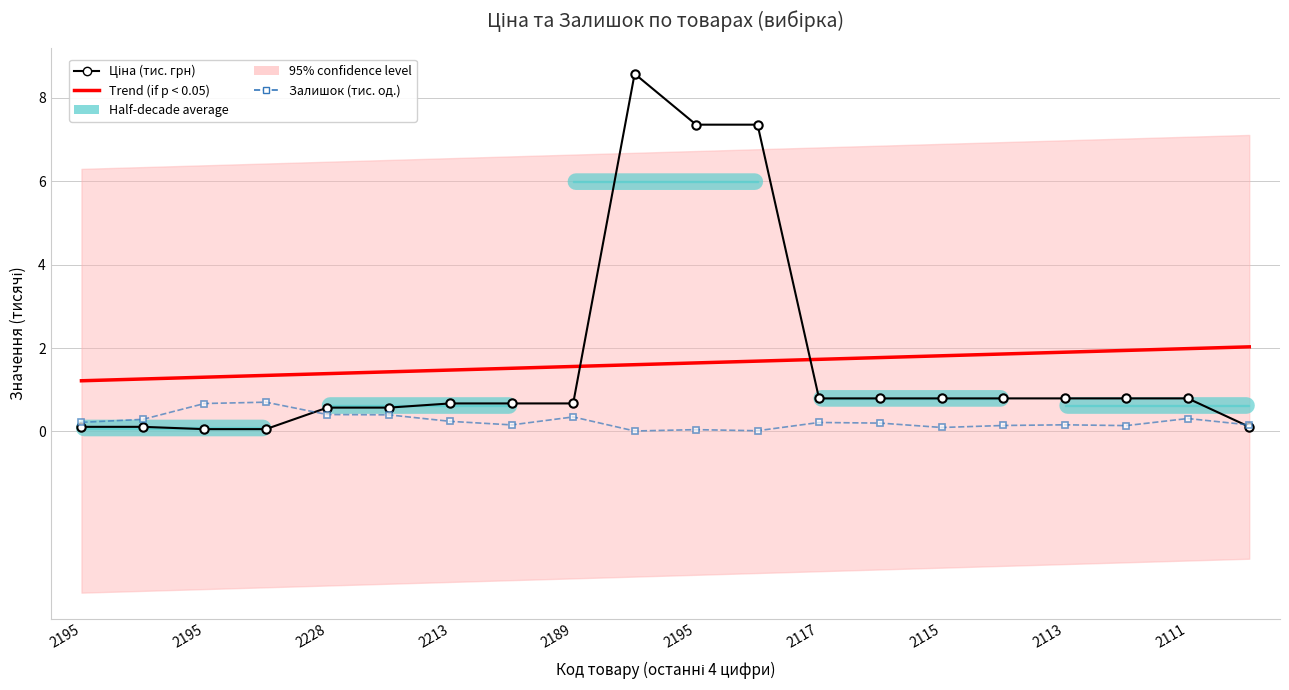

What is the difference between the maximum and second lowest values in the Trend (if p < 0.05) series?

0.8